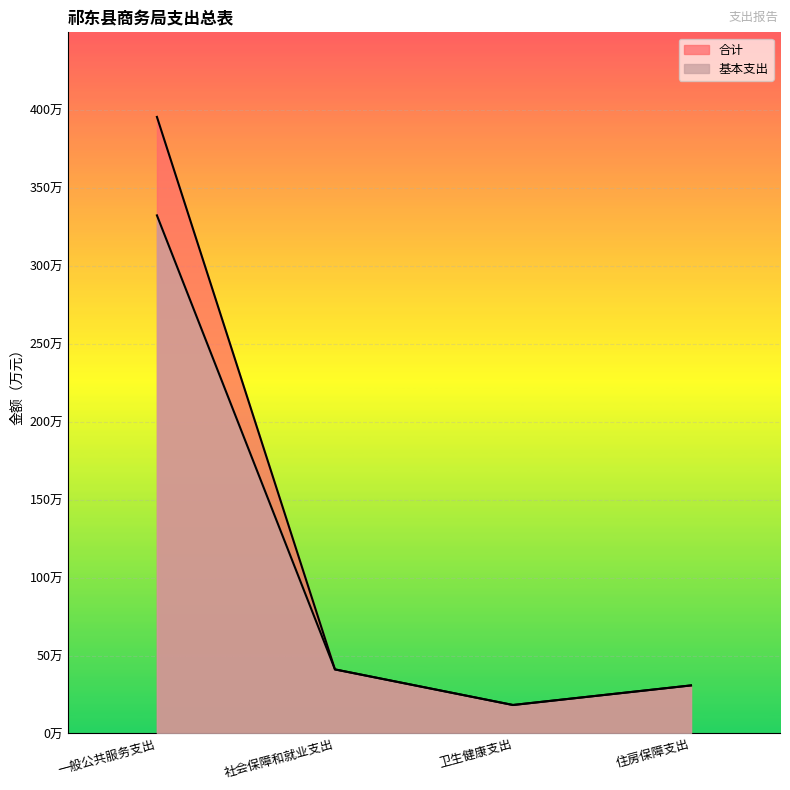

Which category has the lowest value across all series?

卫生健康支出